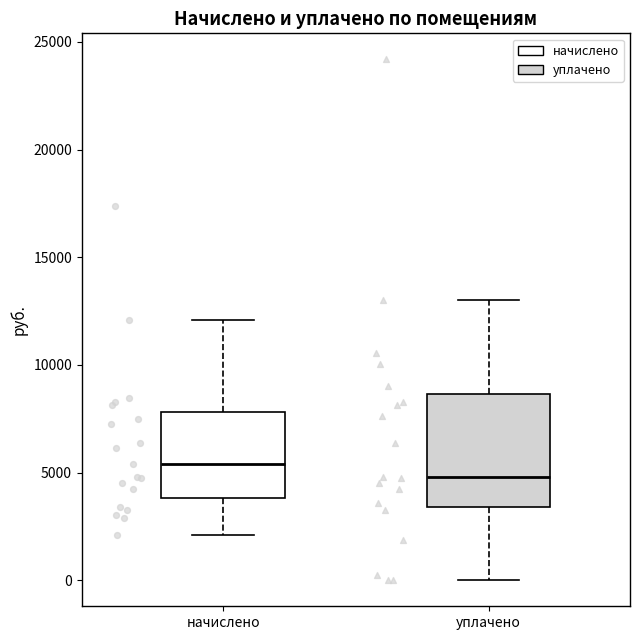

Which box has the lowest median line?

уплачено